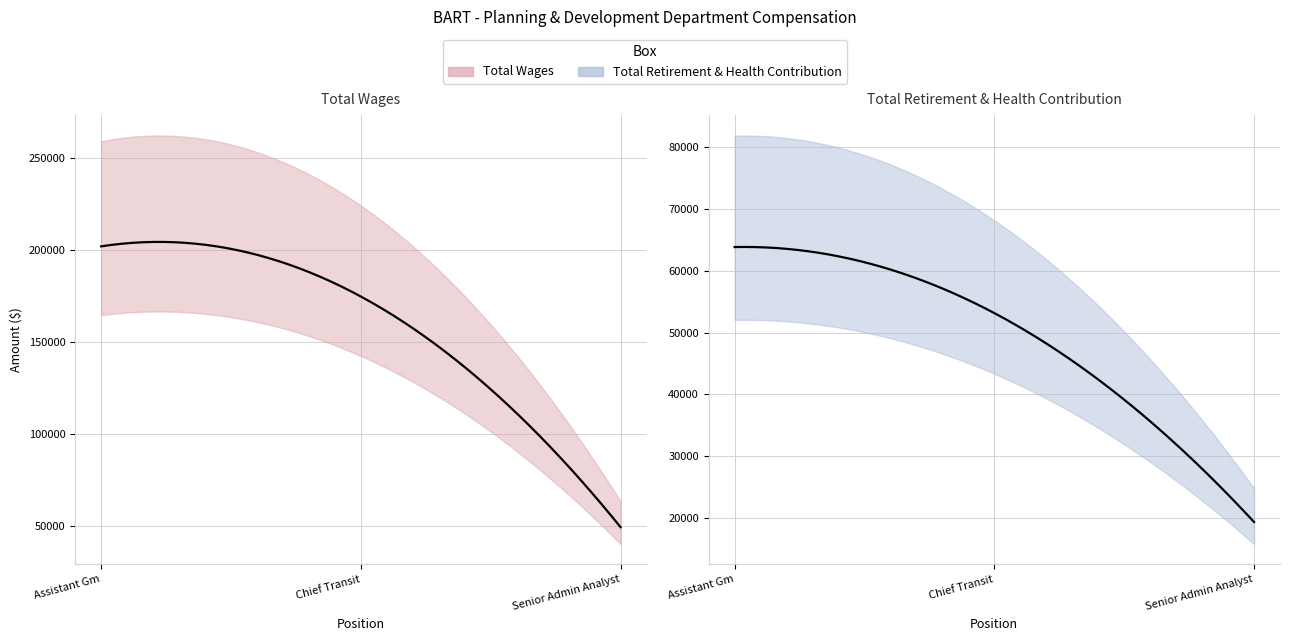

Which series has the largest total across all categories?

Total Wages